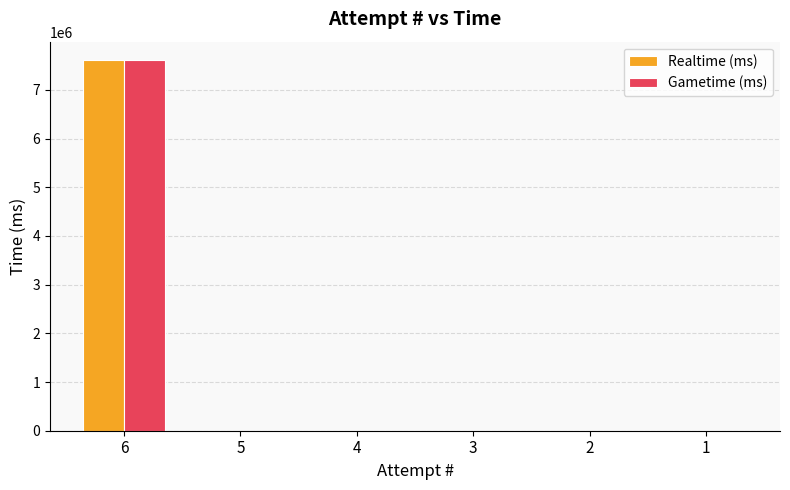

At which category does the chart reach its peak across all series?

6